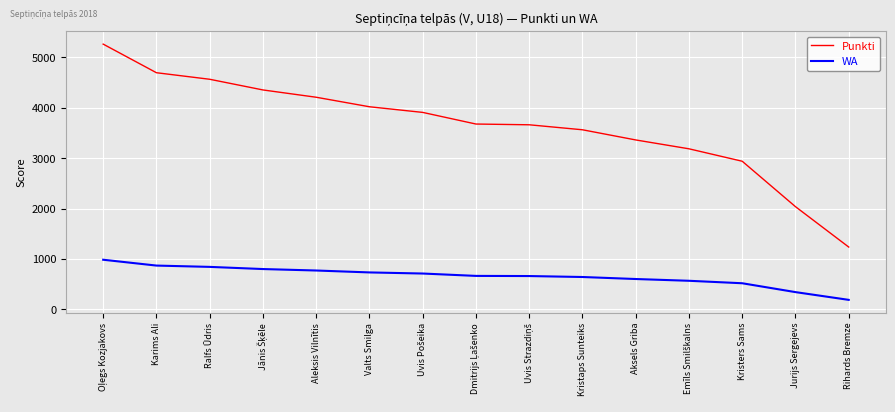

Which series has the largest total across all categories?

Punkti